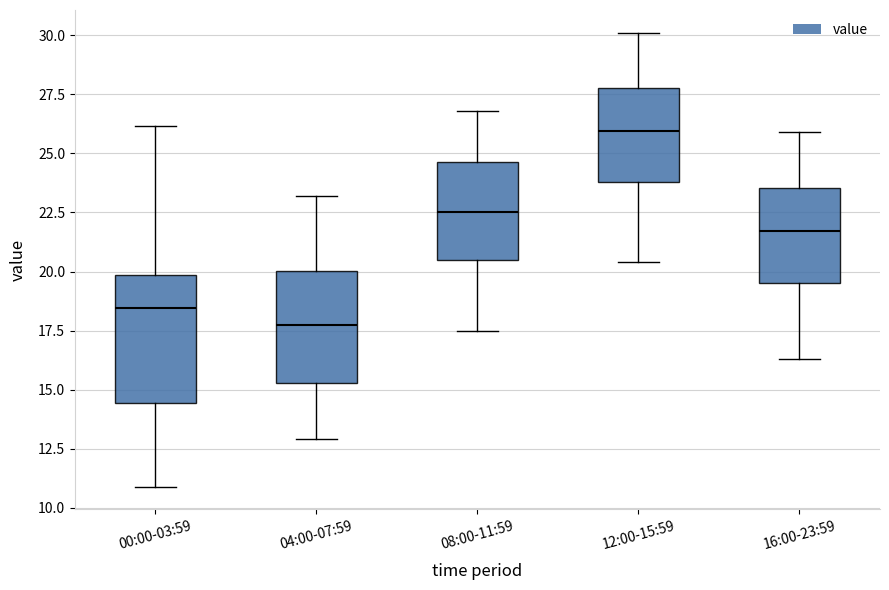

Which box has the lowest median line?

04:00-07:59